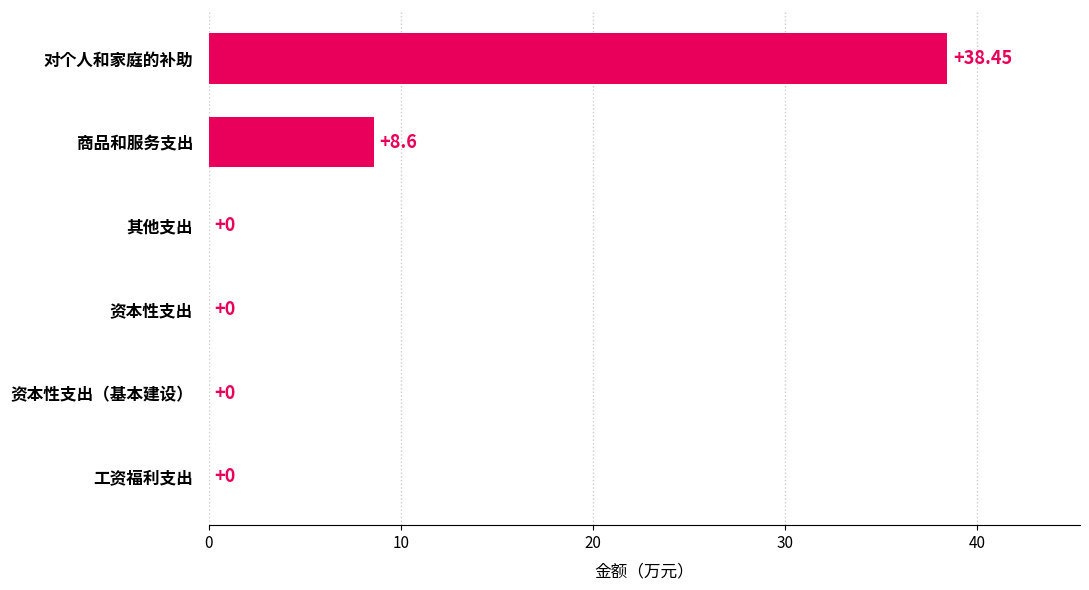

Which label corresponds to the largest value in the chart?

对个人和家庭的补助